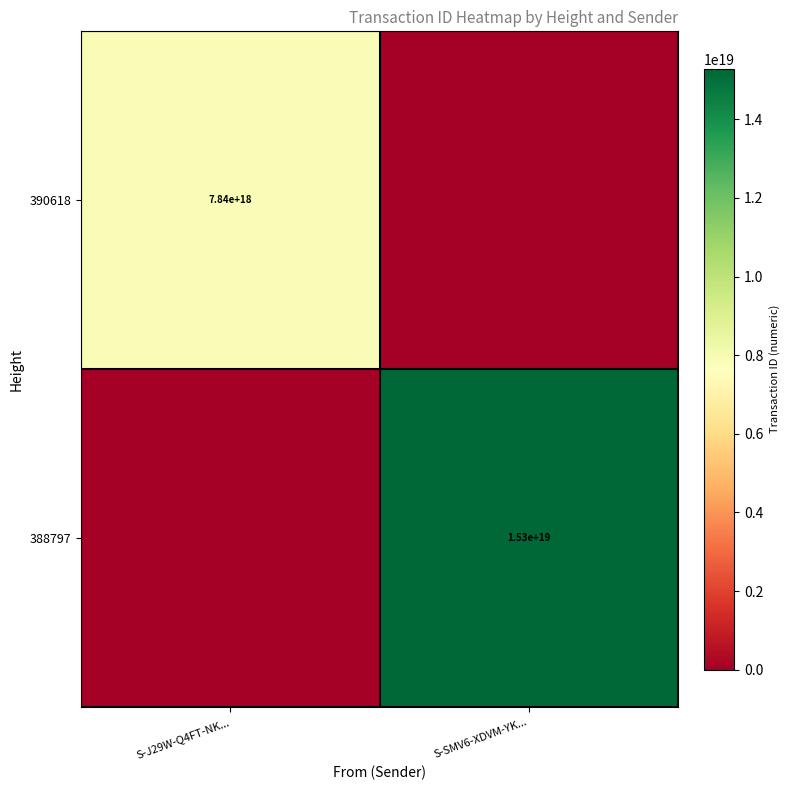

Is the value of 390618 at S-J29W-Q4FT-NK... greater than the value of 388797 at S-SMV6-XDVM-YK...?

No